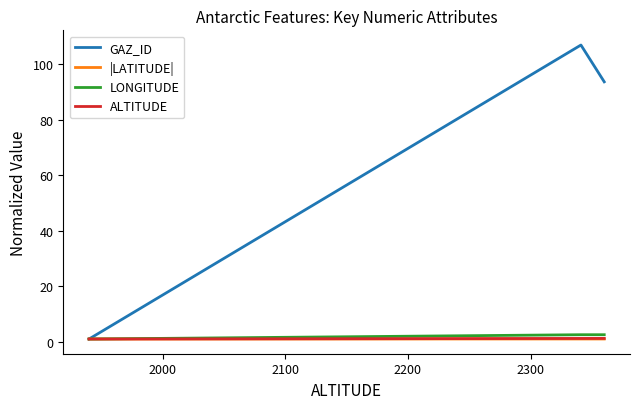

Which series has the largest total across all categories?

GAZ_ID